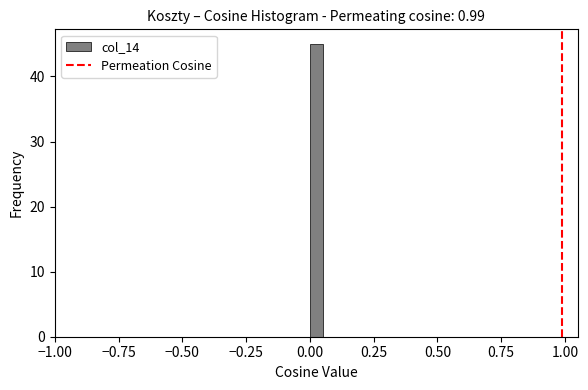

Around what value on the x-axis is the tallest bar? Give the approximate position of its centre, as read against the axis.

0.05